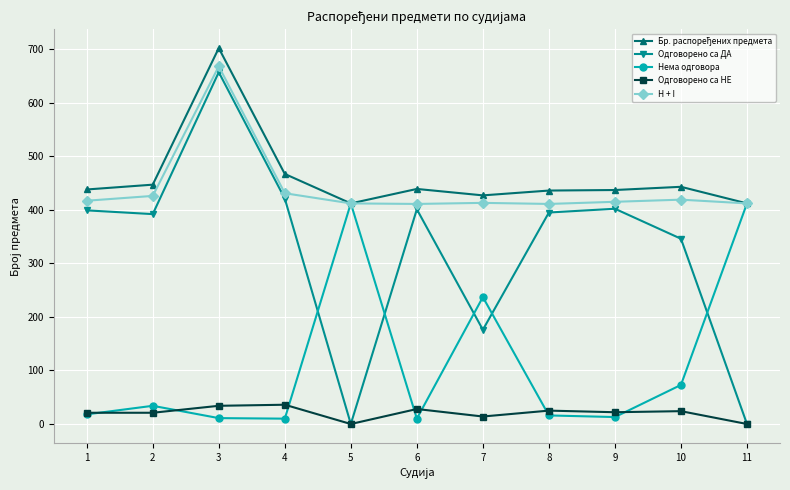

At which category does H + I reach its first local peak?

3